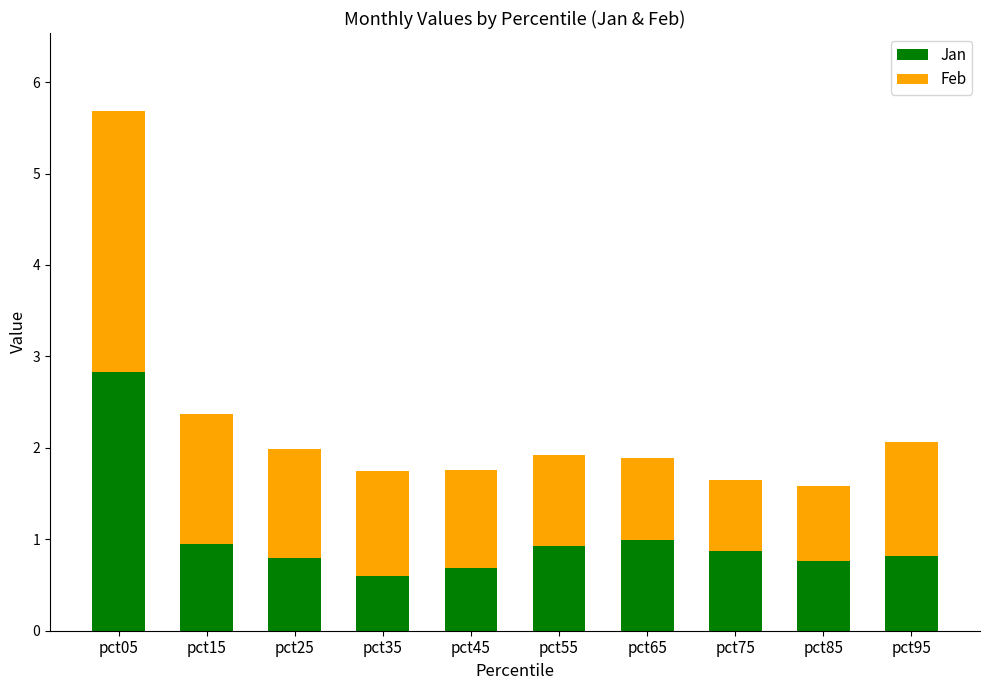

At which label does Jan reach its peak?

pct05